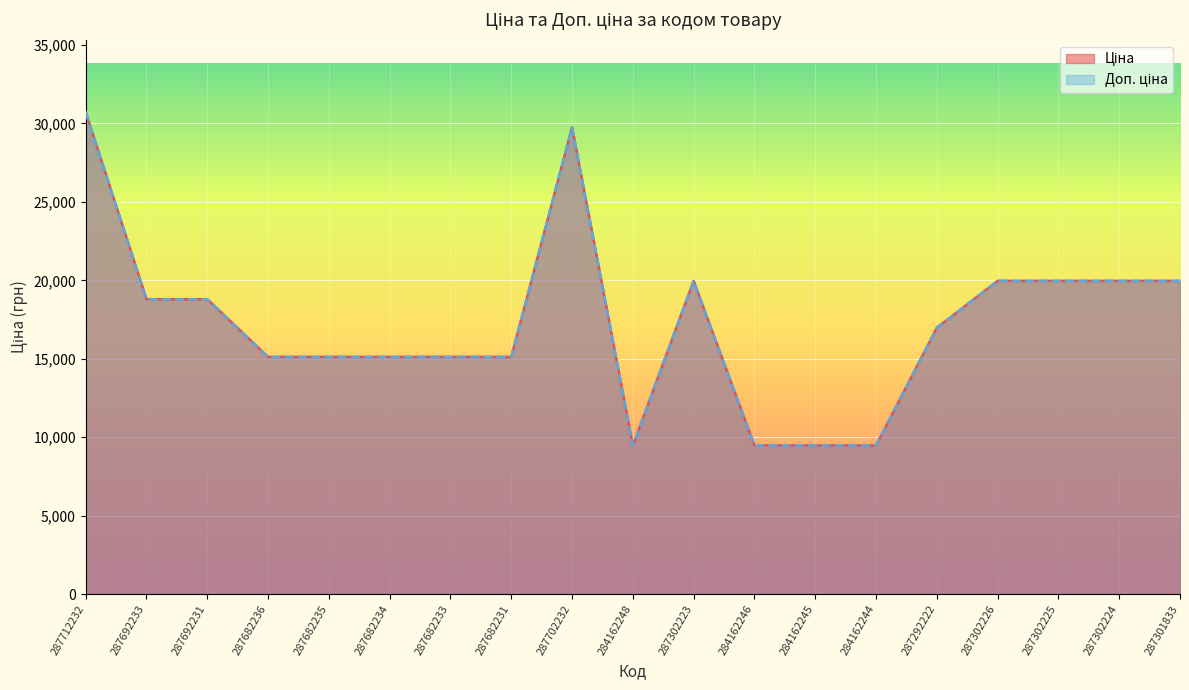

What is the average value of the Ціна series?

17282.9